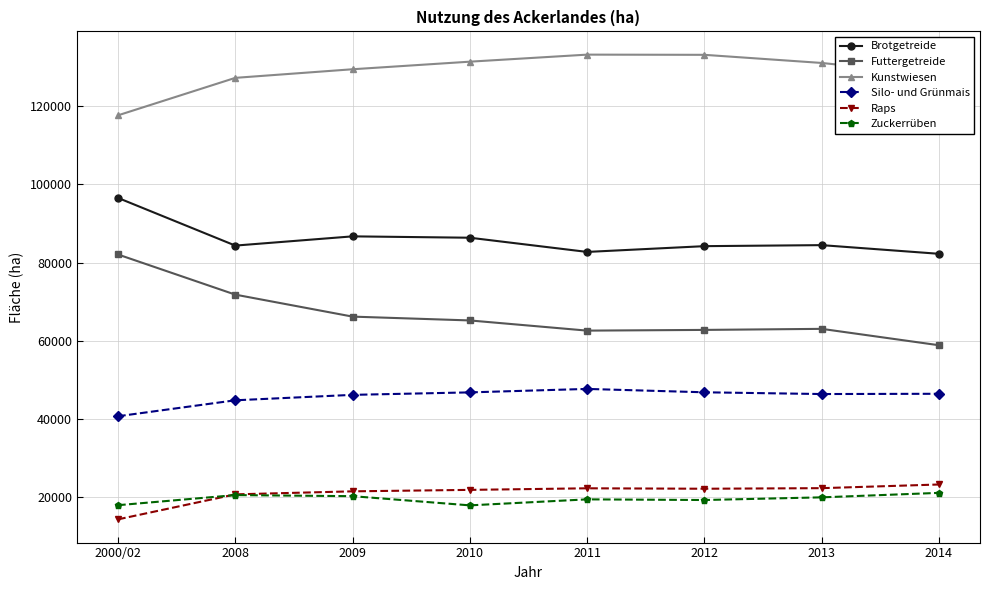

What is the total value across all series at 2014?

359628.0